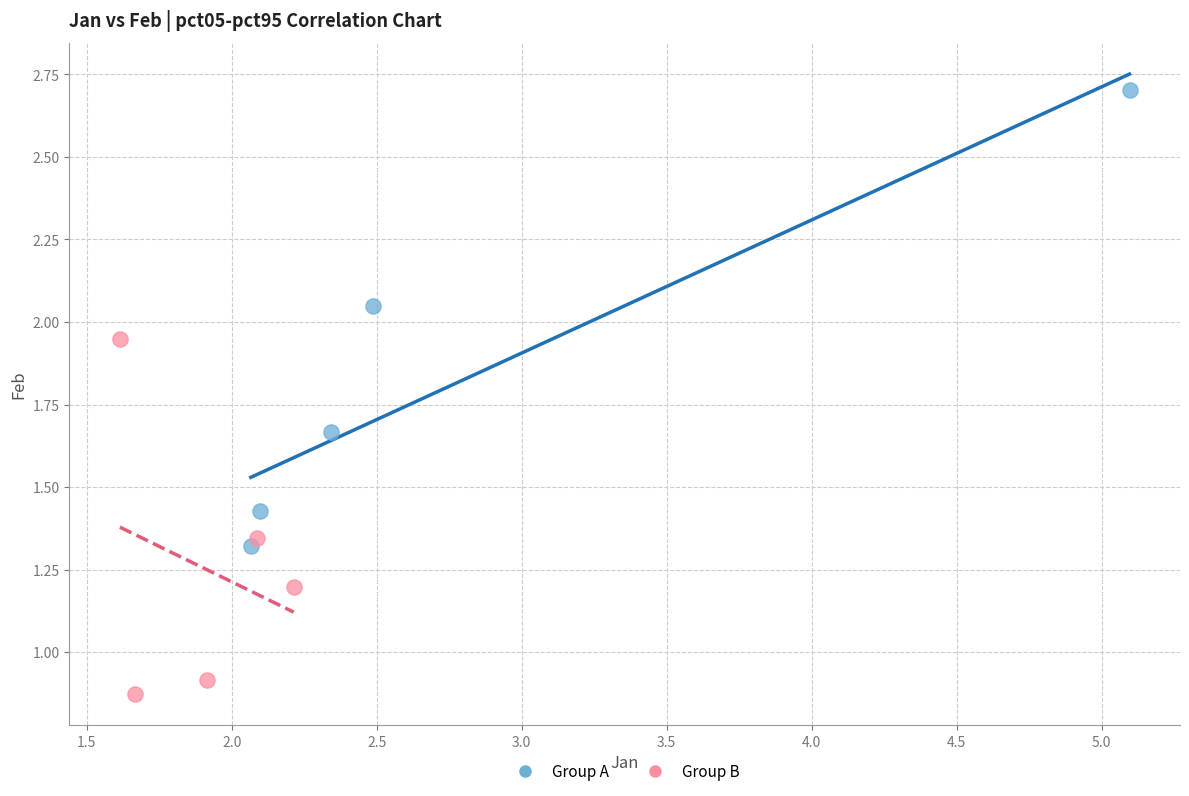

Which series has the widest spread of Y values?

Group A